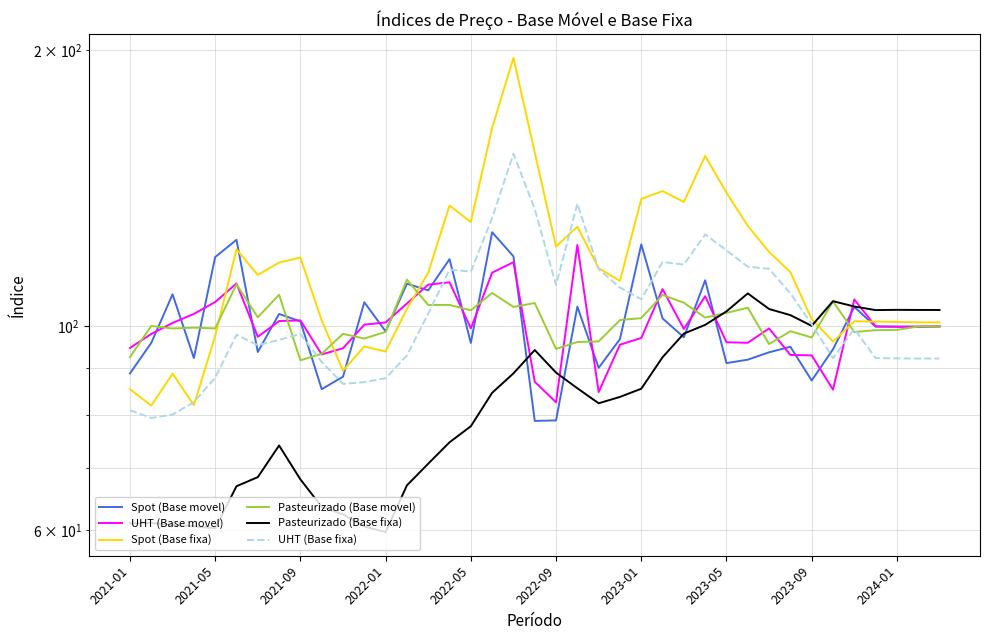

What is the label of the 7th point from the left?

2023-01